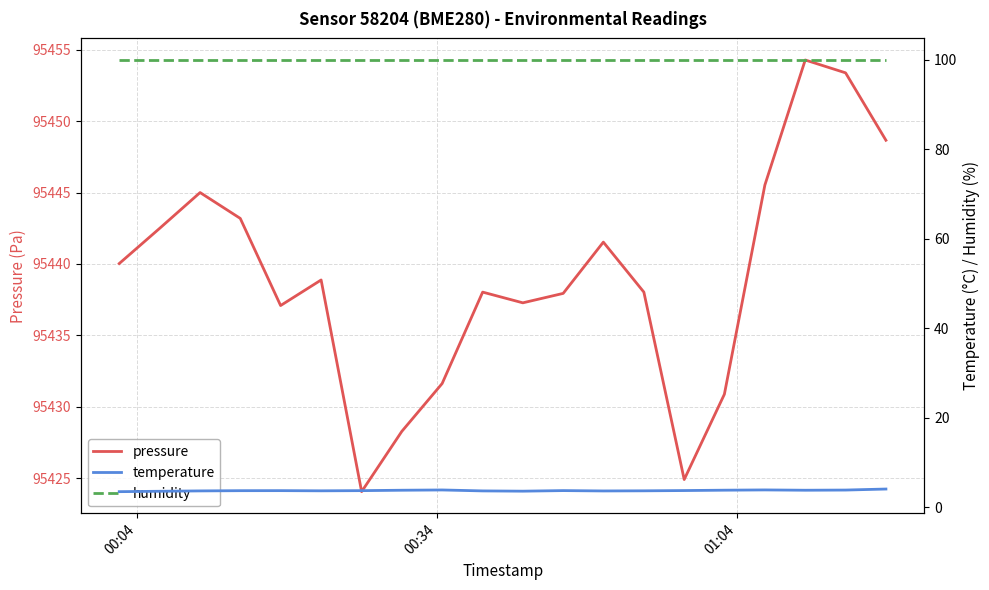

True or false: temperature and pressure intersect in this chart.

False